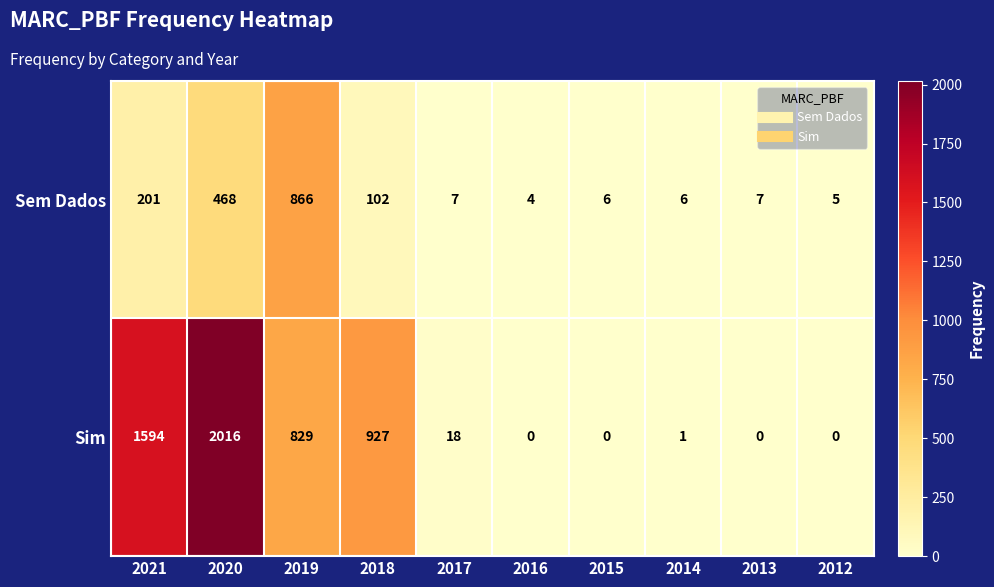

The value of Sim at 2019 is 1321. True or false?

False